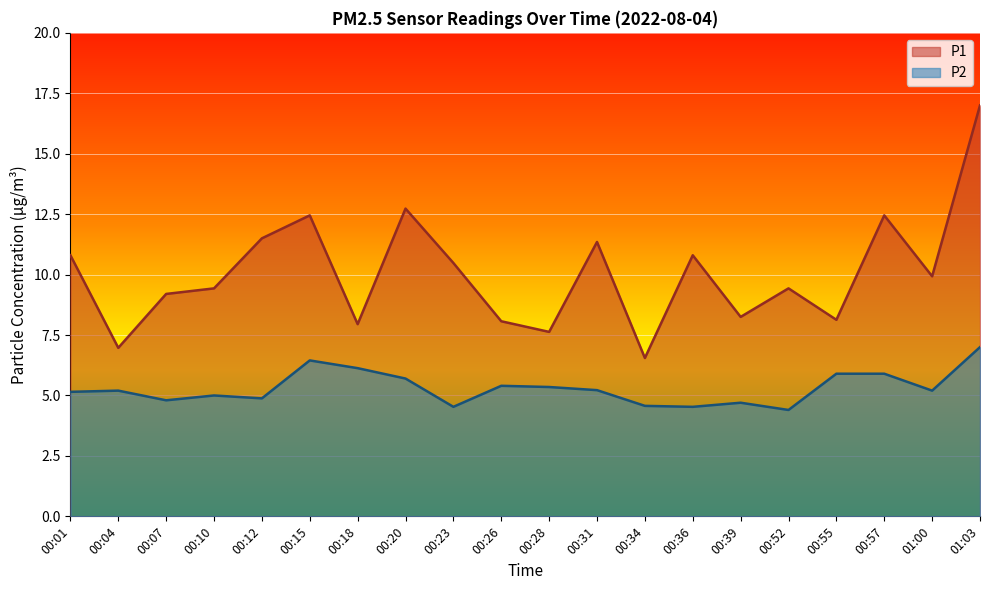

What is the spread (max minus min) of values at 01:00?

4.7